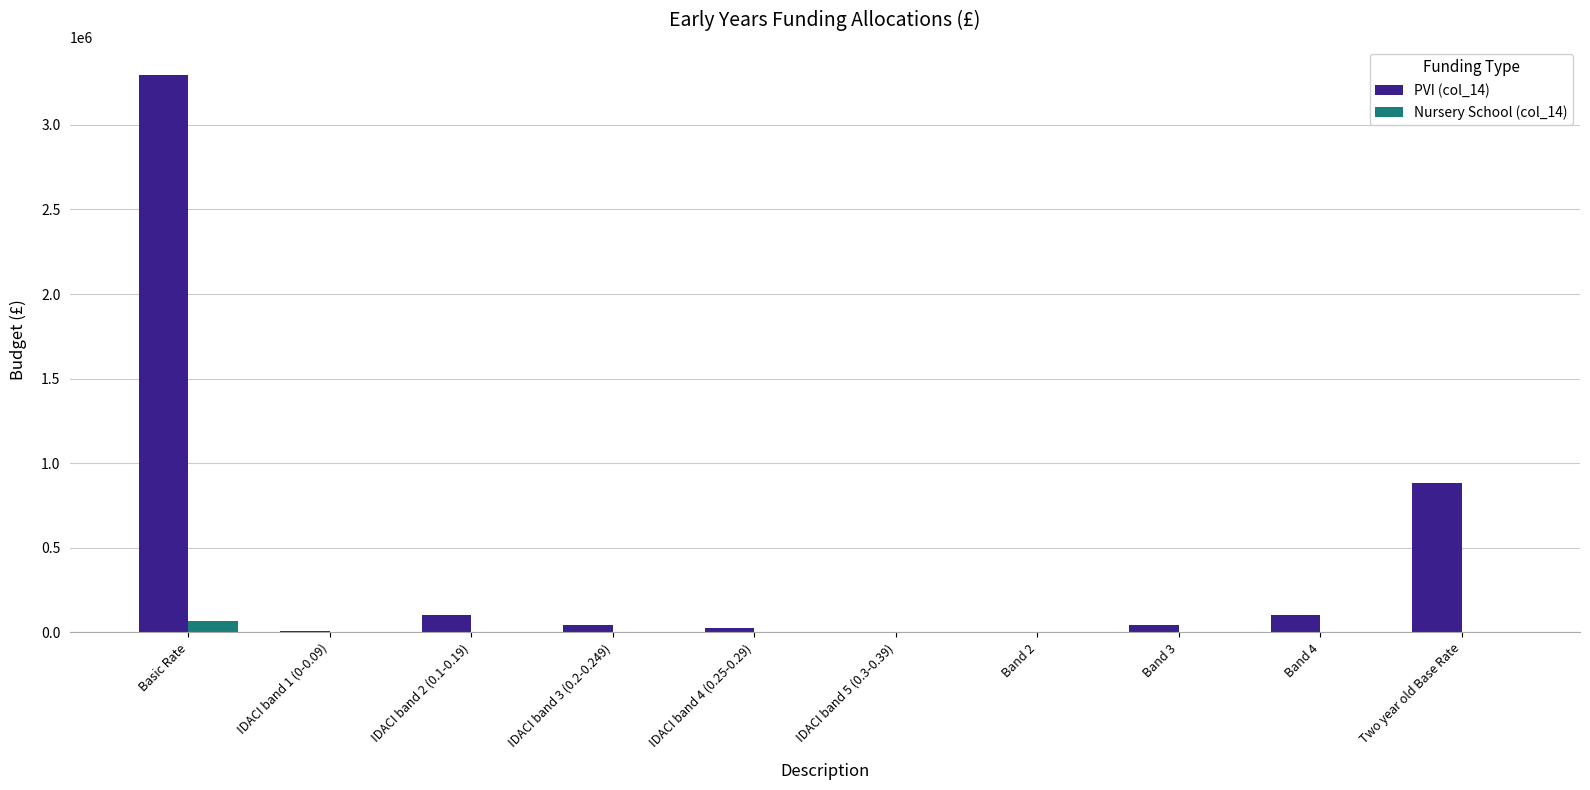

Are the bars grouped side by side (vs. stacked)?

Yes